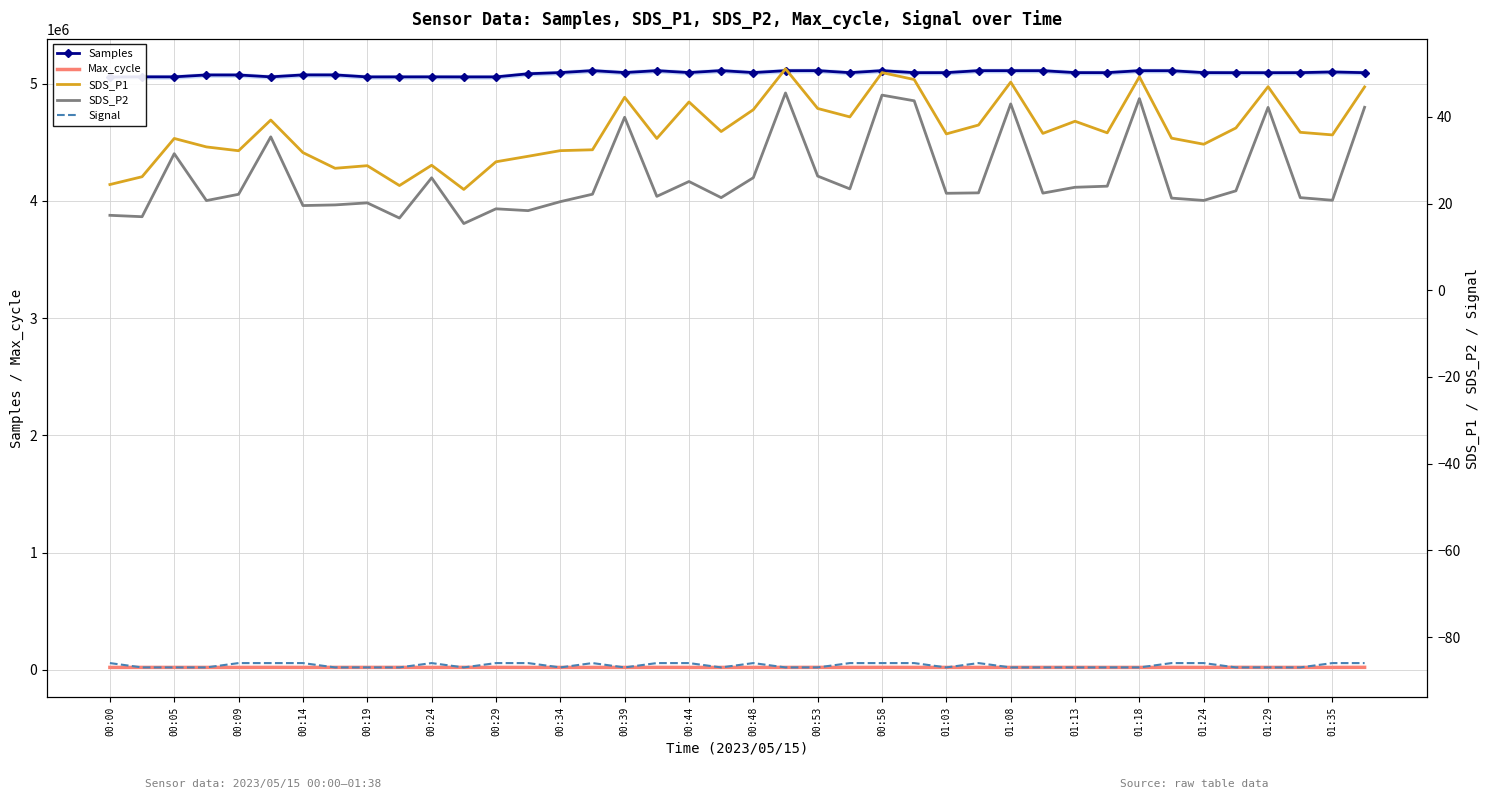

Which series changed the most between 00:00 and 01:13?

Samples